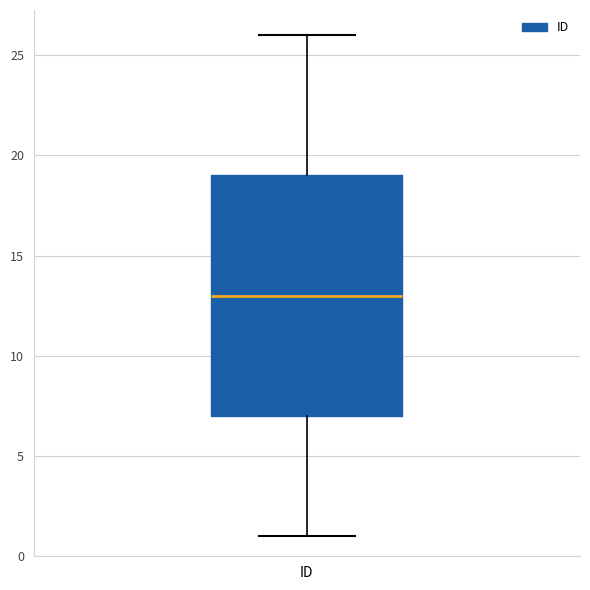

Transcribe this box plot: give where the median line is, the range the box spans, and where the two whiskers end, as read against the y-axis. The values are not printed on the chart, so give them approximately, as read against the axis.

median 13, box 7 to 19, whiskers 1 to 26